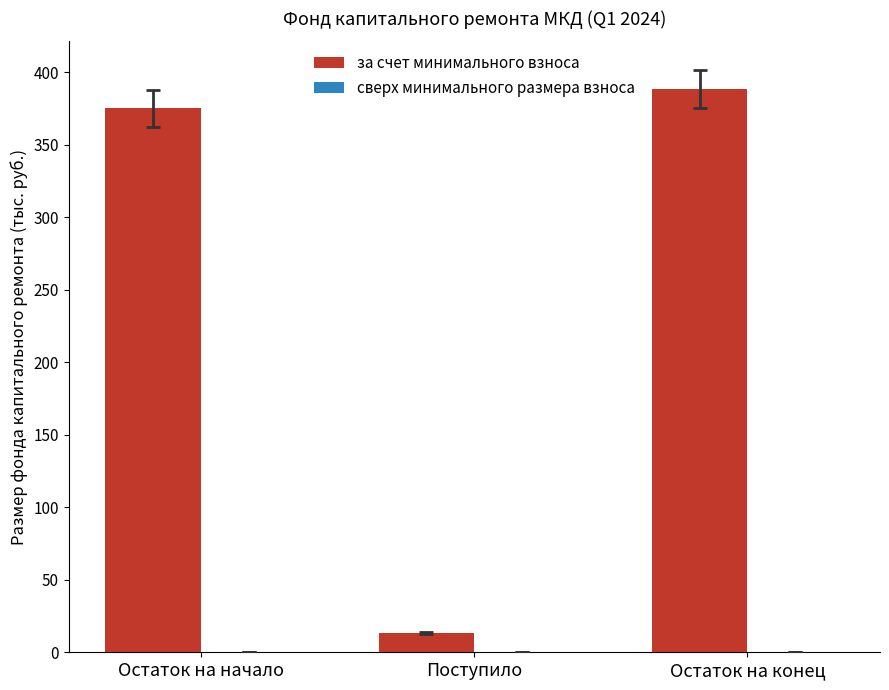

What is the average value?

258.7